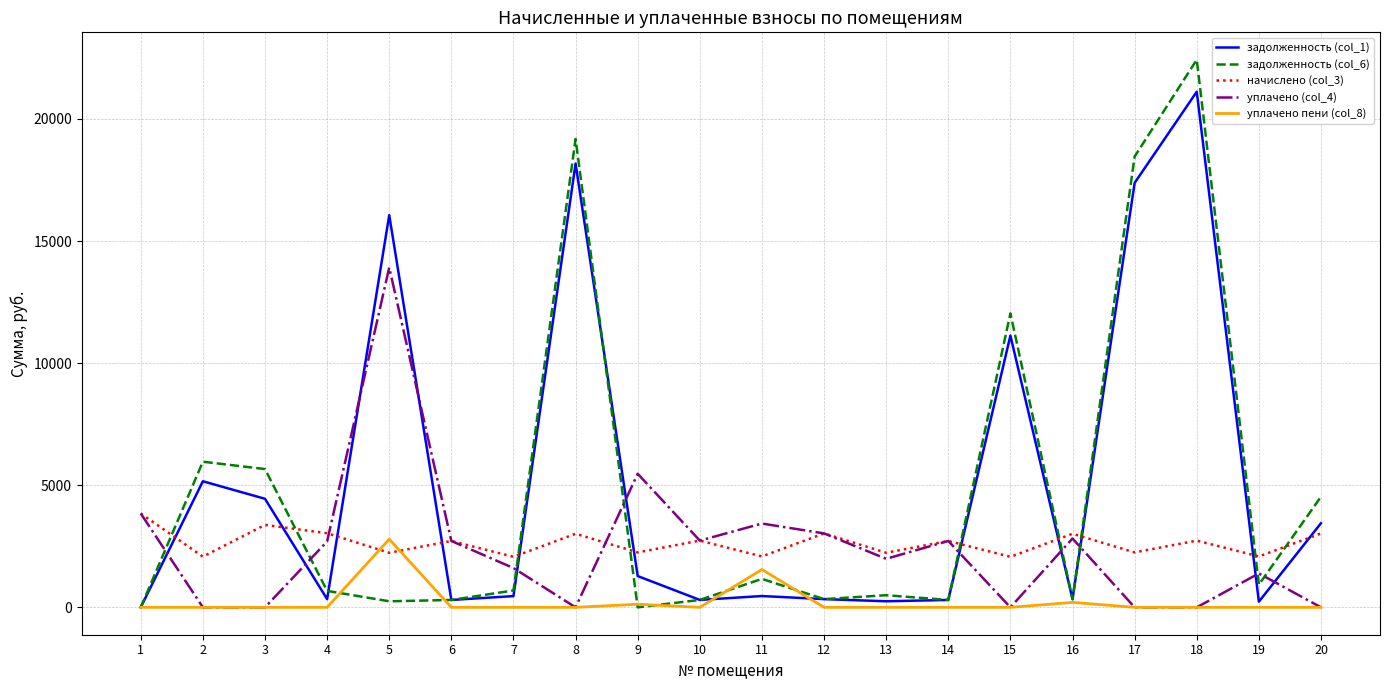

Is this an area chart (filled region under the line)?

No